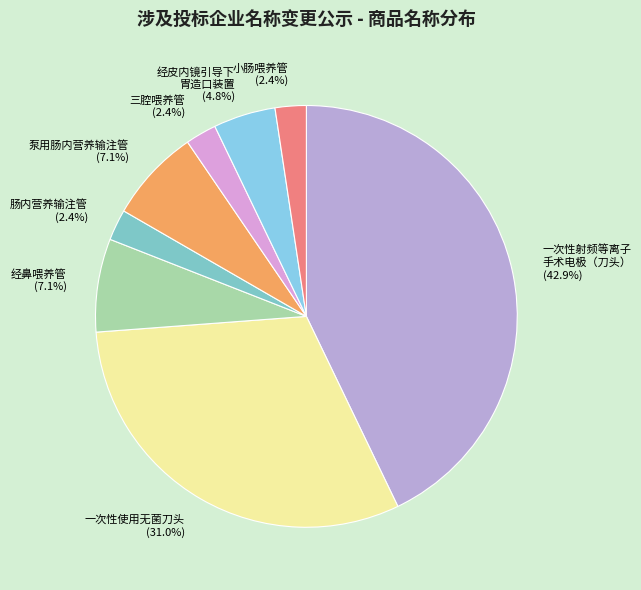

What is the ratio of the value at 小肠喂养管 (2.4%) to the value at 经皮内镜引导下 胃造口装置 (4.8%)?

0.5